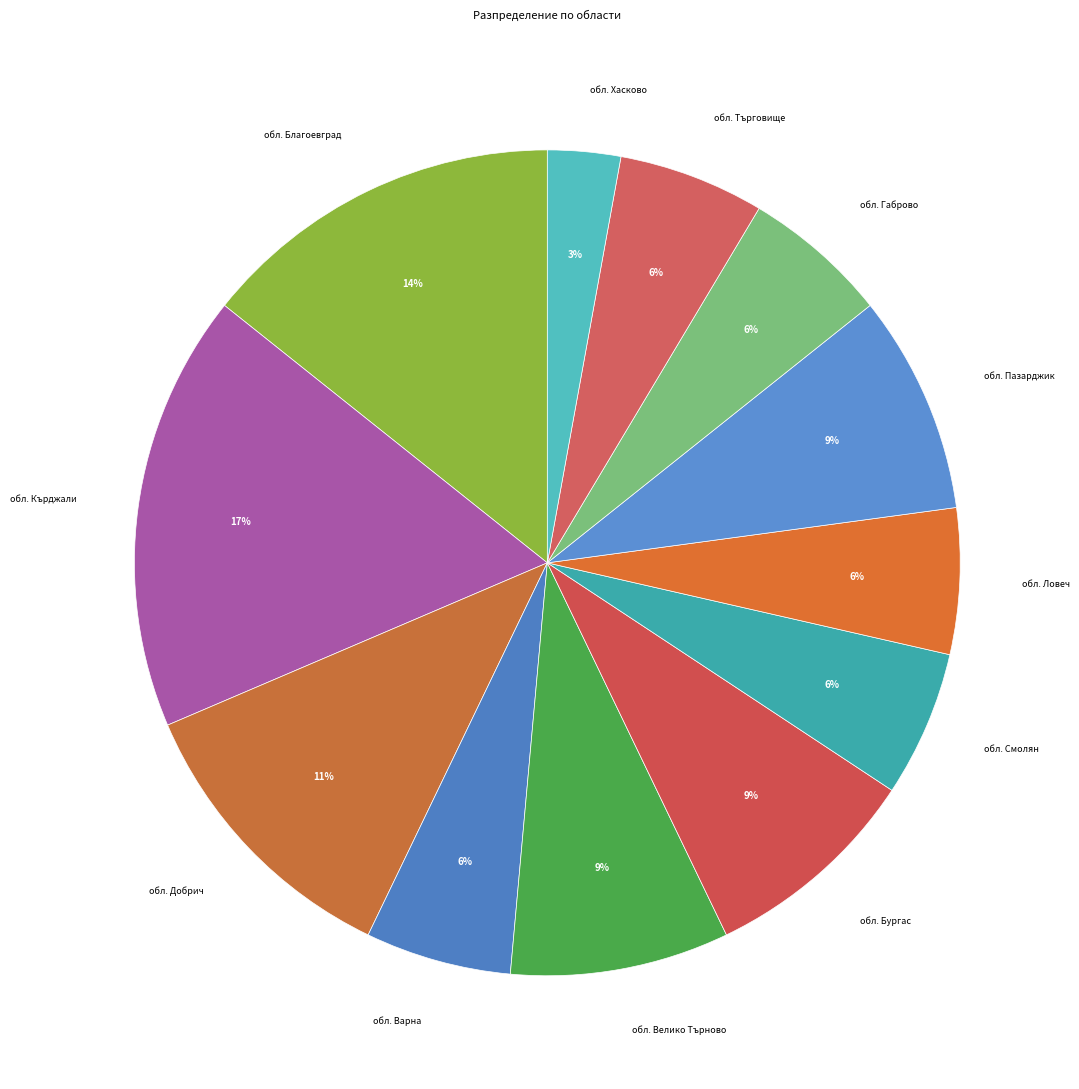

How many segments does this pie chart have?

12